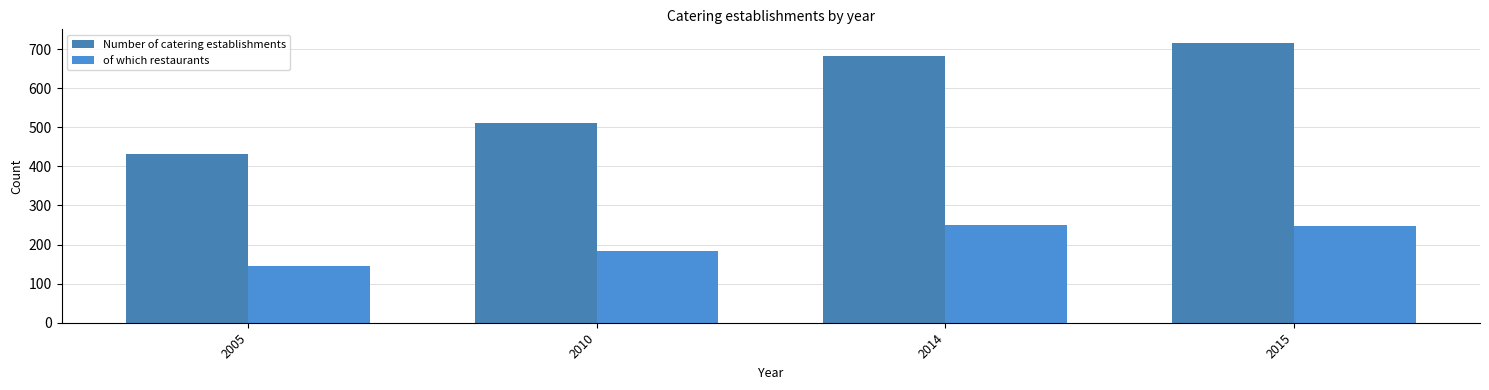

Does the chart contain any negative values?

No